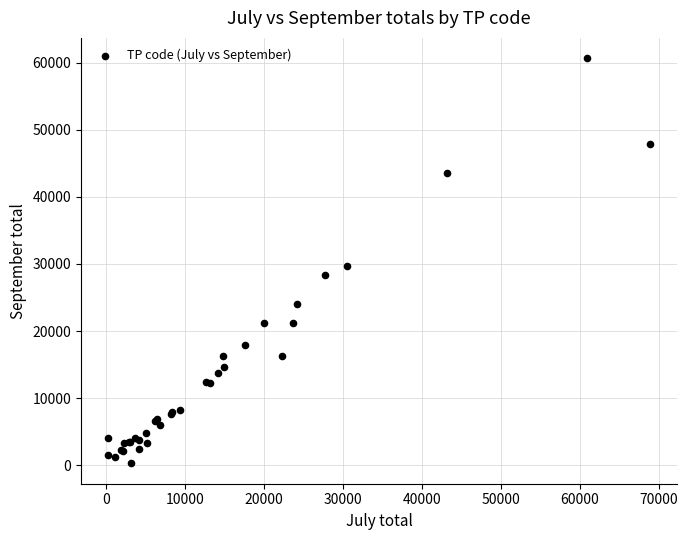

What Y value in the scatter plot is closest to 30468?

29748.8